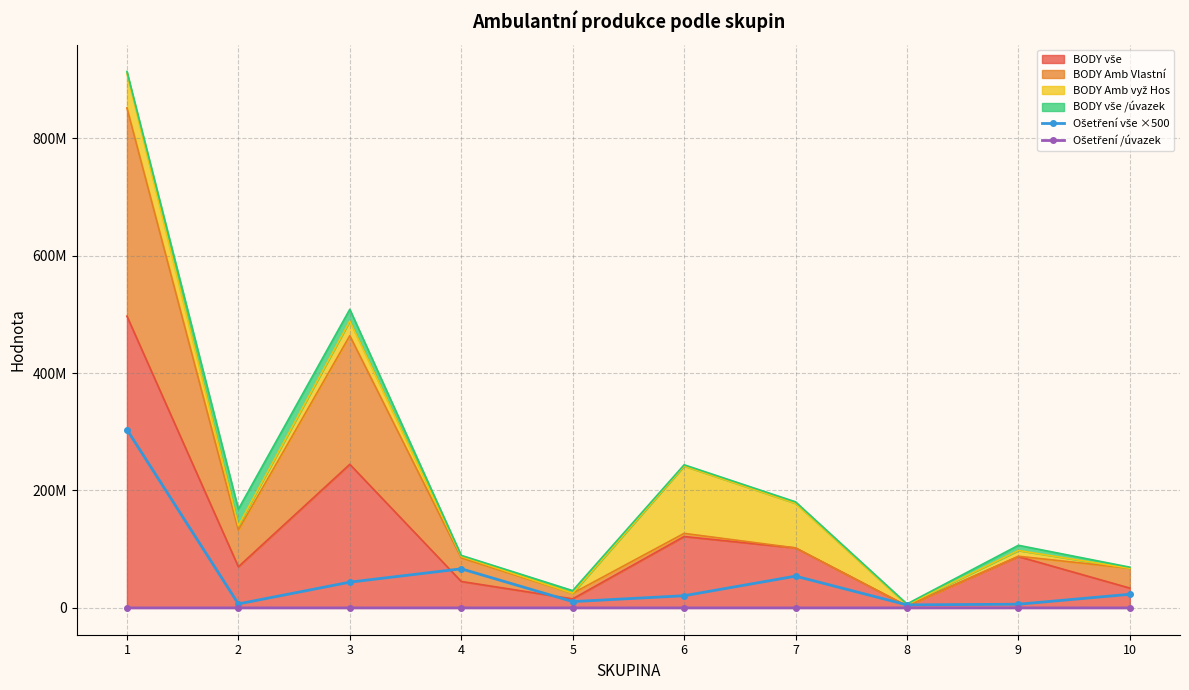

At which label is Ošetření /úvazek closest to 3967?

1